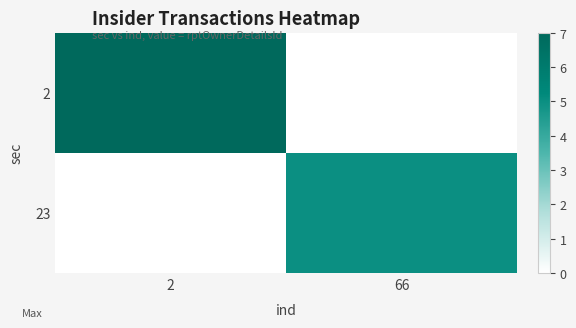

List the series in order of their peak value, highest first.

2, 23